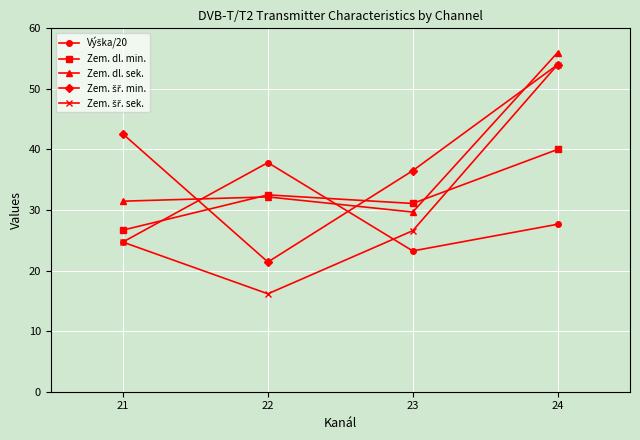

What is the total value across all series at 22?

140.1